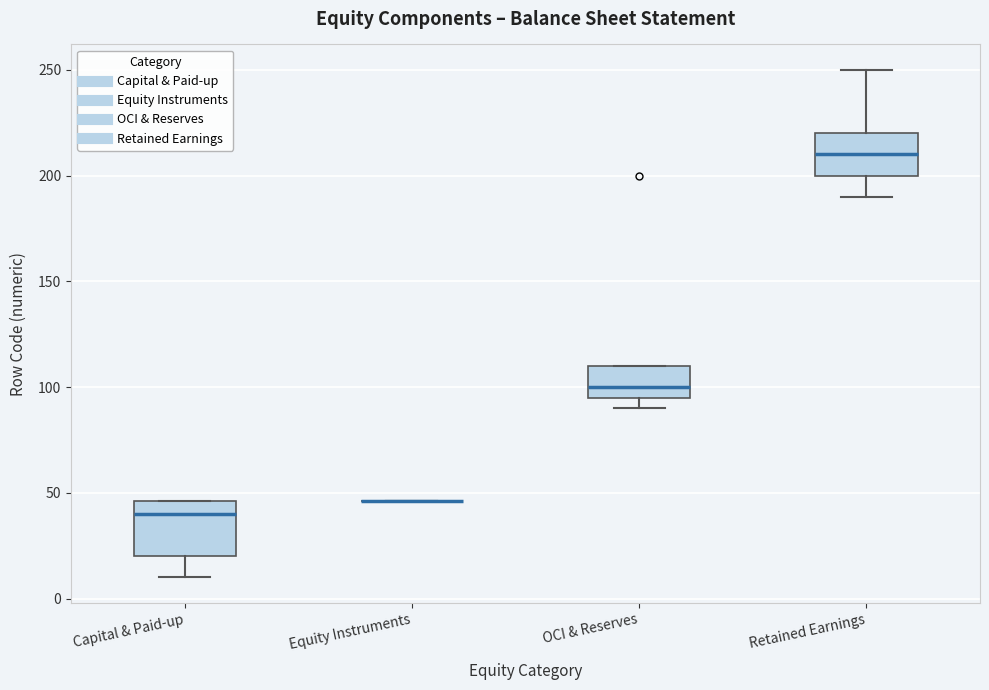

Where does the lower whisker of the box for Retained Earnings end on the y-axis? The values are not printed on the chart, so give them approximately, as read against the axis.

190